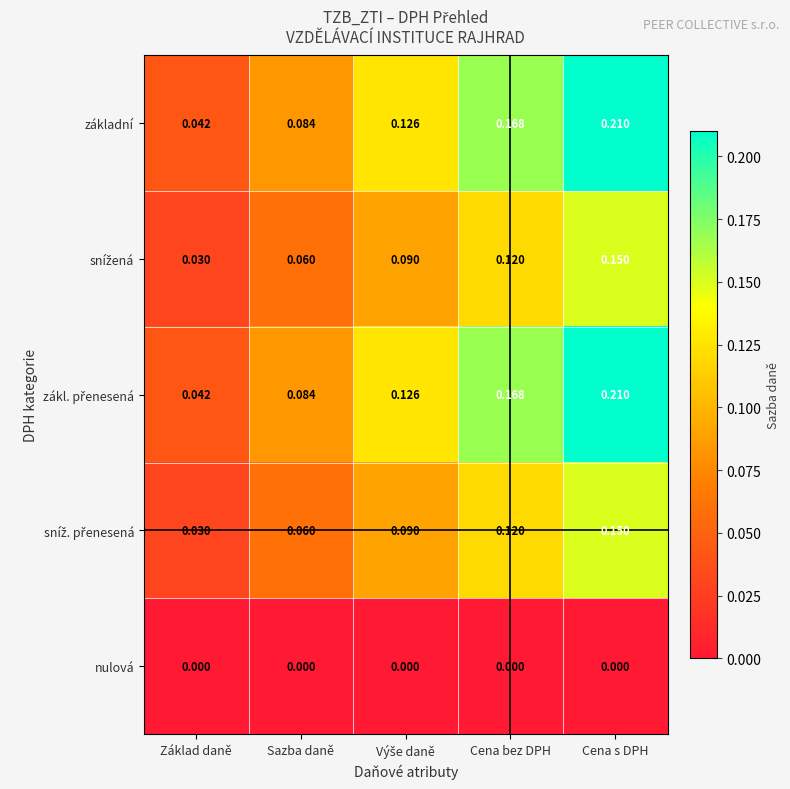

At which category is the sum across all series the highest?

Cena s DPH